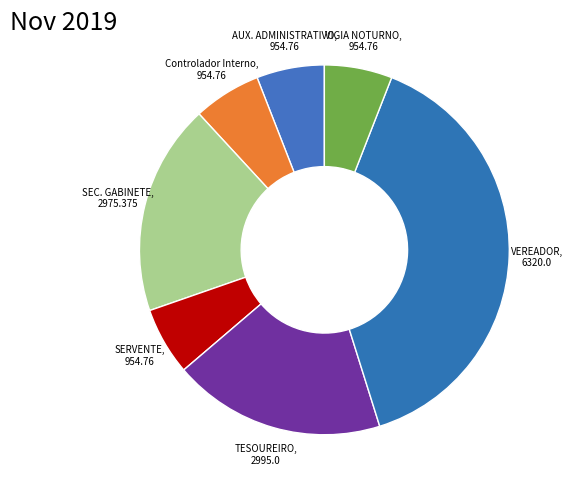

How many segments does this pie chart have?

7